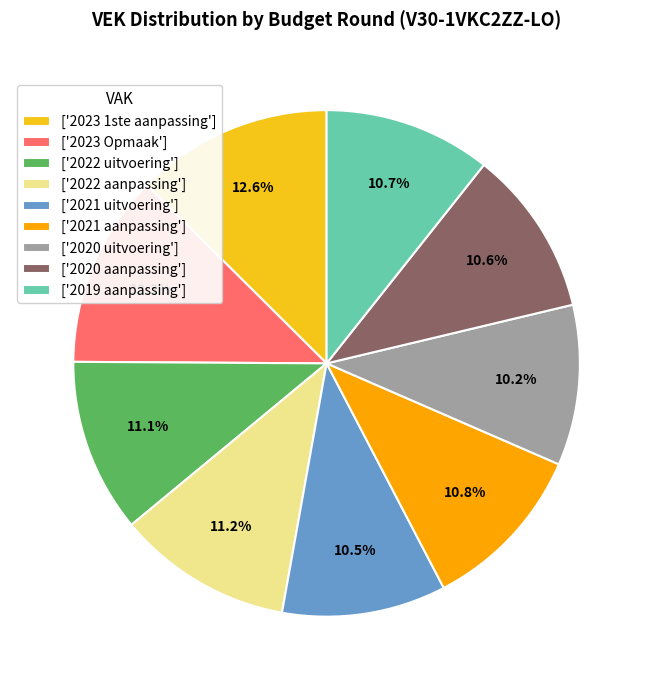

Does ['2020 aanpassing'] account for over 50% of the chart?

No